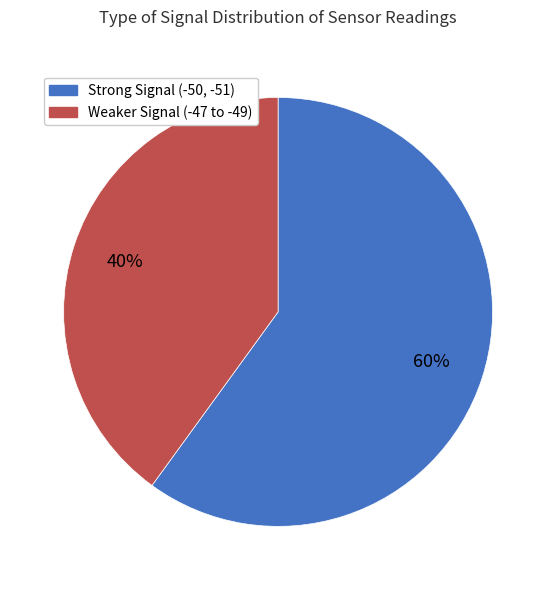

Does any single category account for the majority?

Yes